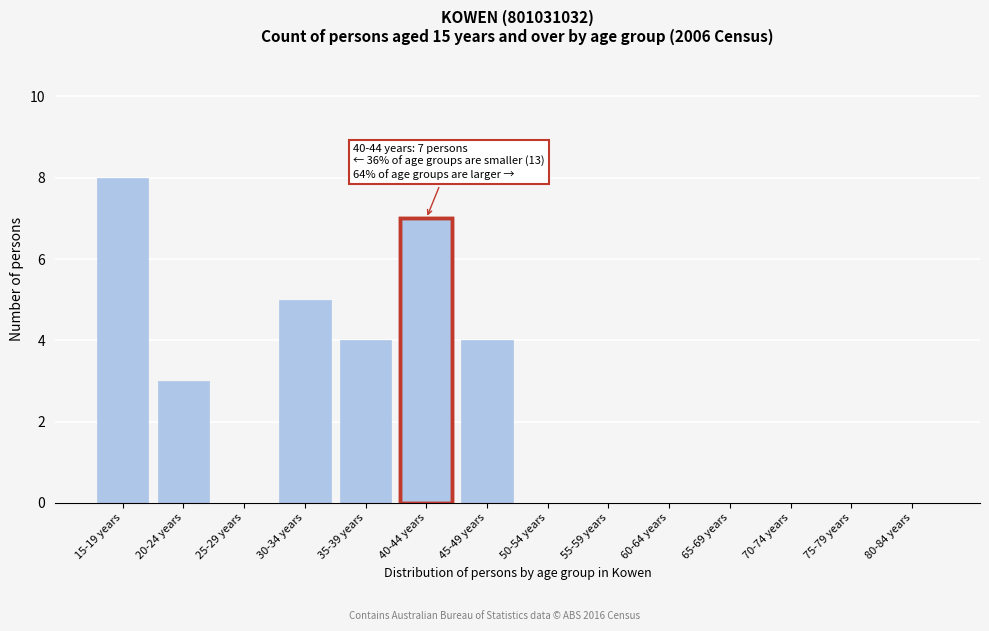

Reading right to left, transcribe all the data shown in this chart.

80-84 years=0	75-79 years=0	70-74 years=0	65-69 years=0	60-64 years=0	55-59 years=0	50-54 years=0	45-49 years=4	40-44 years=7	35-39 years=4	30-34 years=5	25-29 years=0	20-24 years=3	15-19 years=8